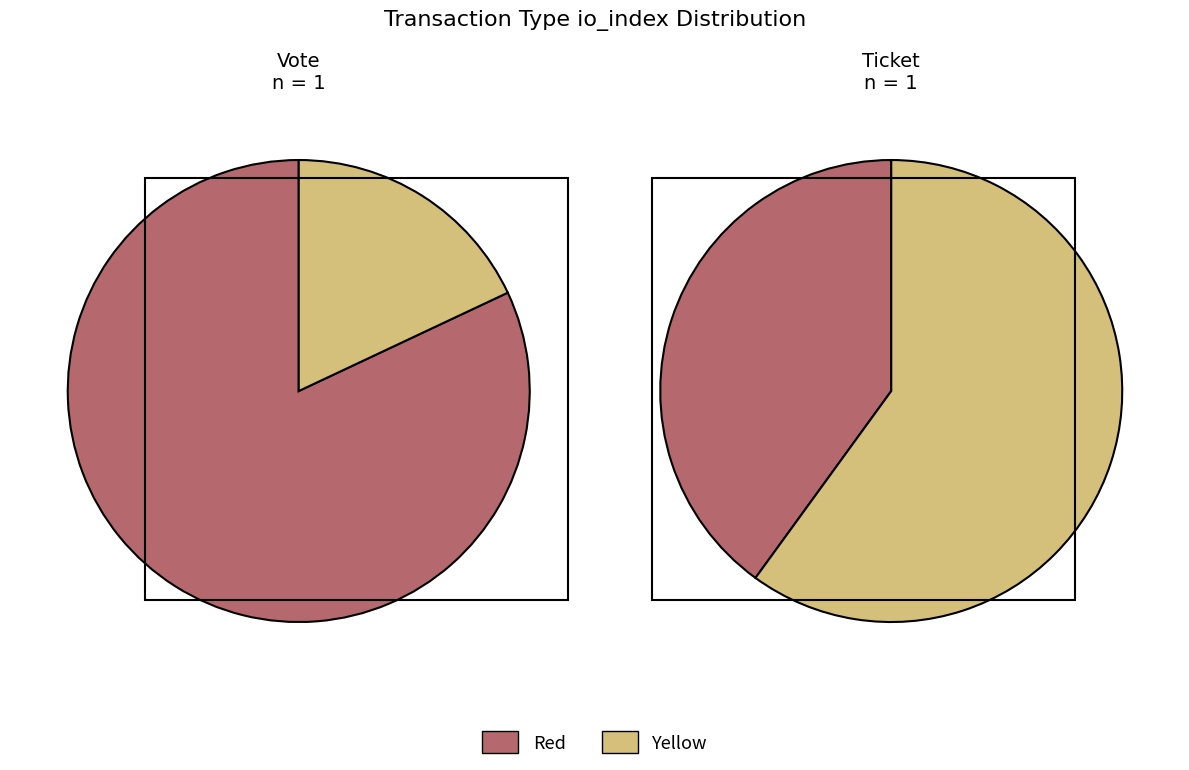

True or false: io_index=0 accounts for 0% of the total.

True